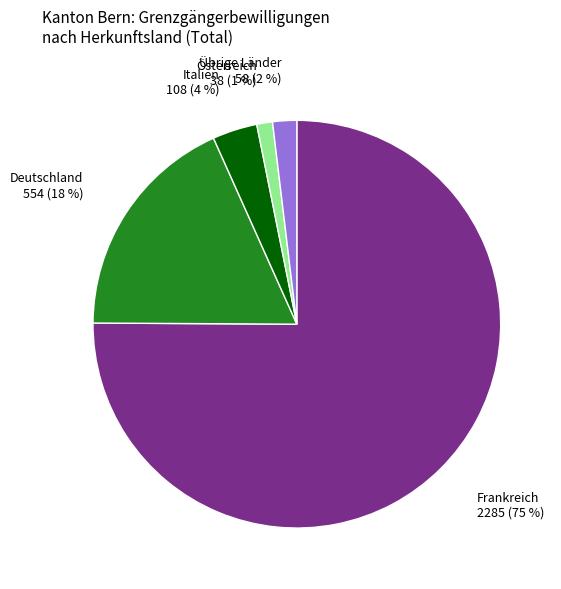

Is there a majority slice in this chart?

Yes